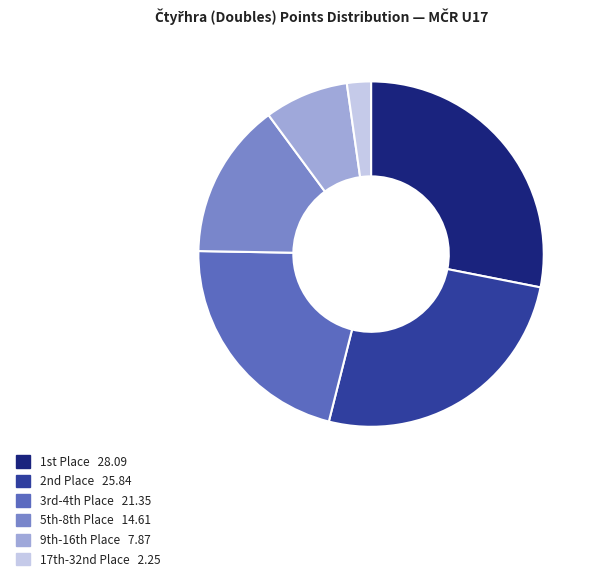

Is there any slice that represents more than half of the pie?

No